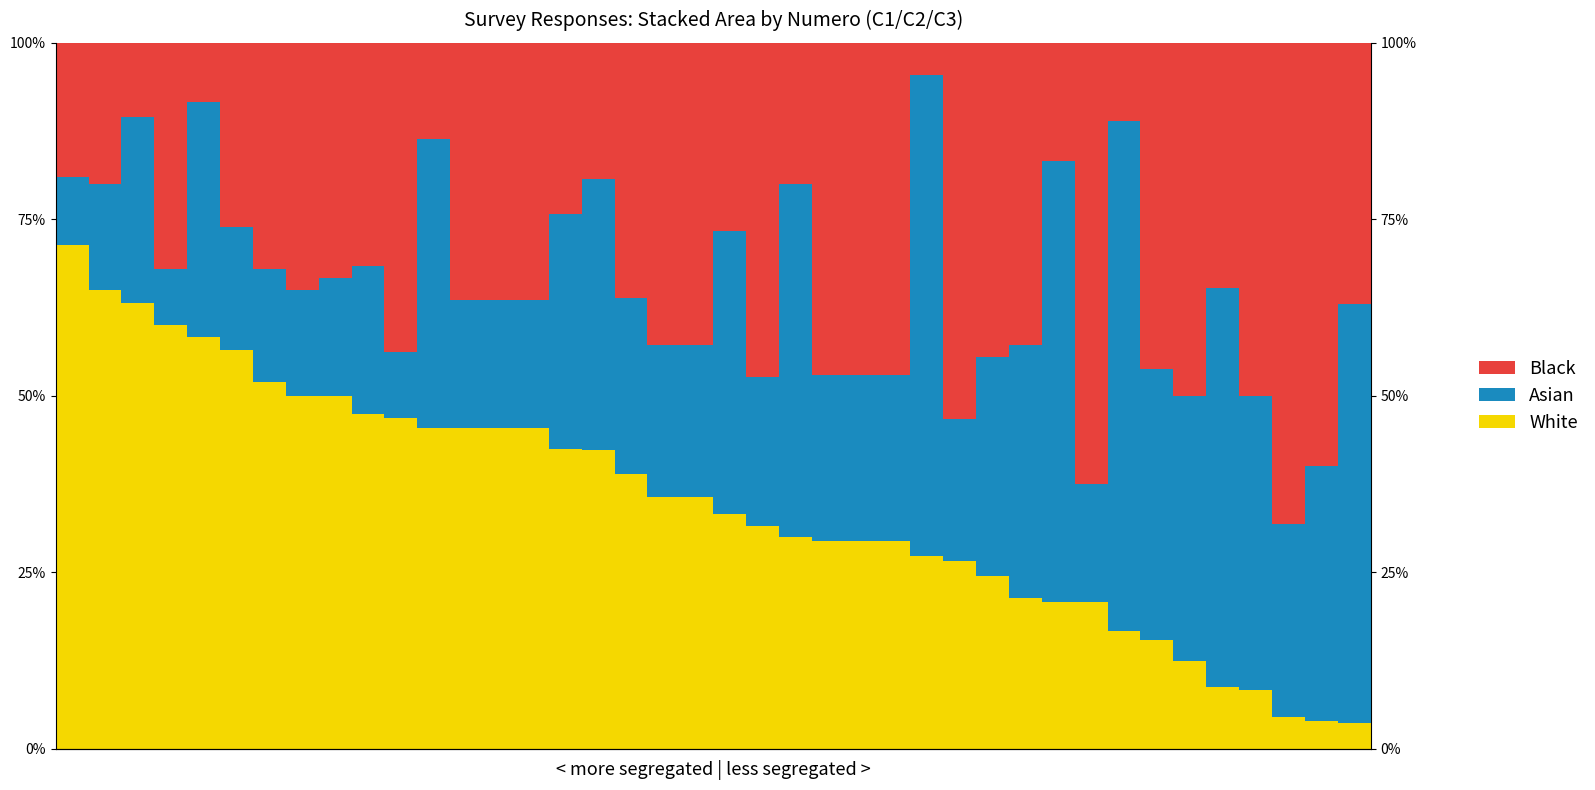

At 34, list the series in order from smallest to largest.

White, Asian, Black